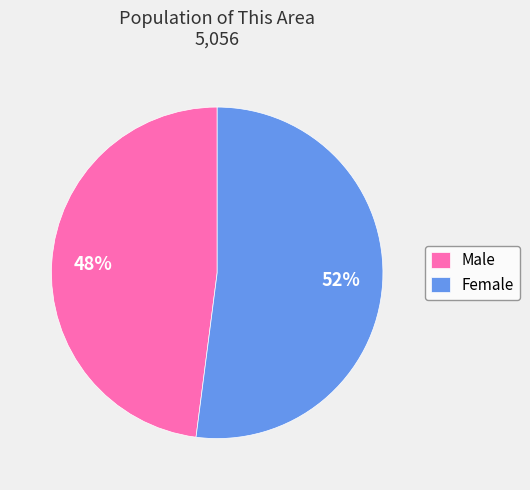

How many segments does this pie chart have?

2